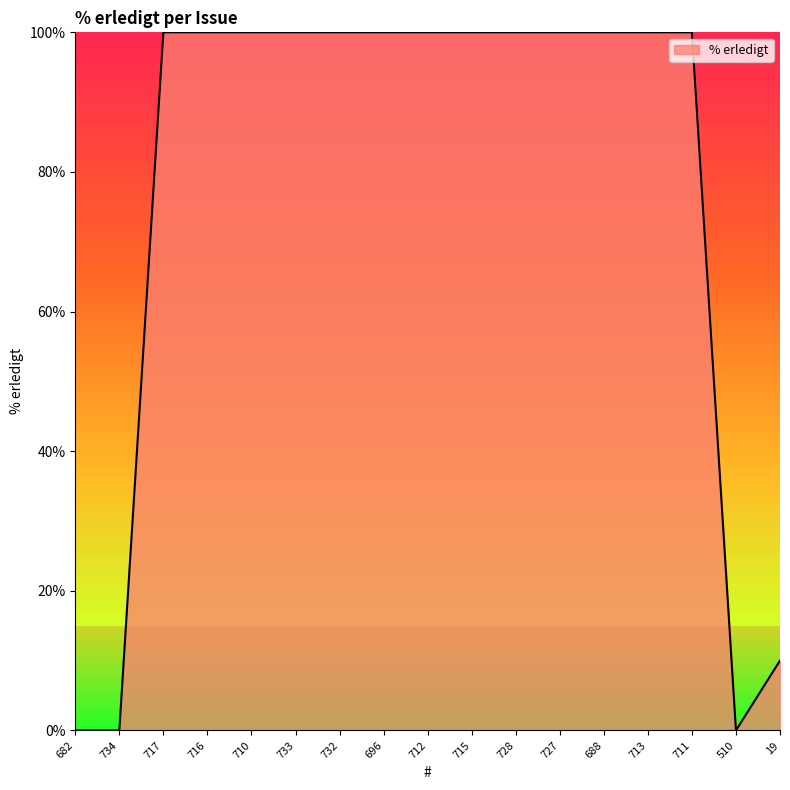

How many lines are shown in the chart?

1